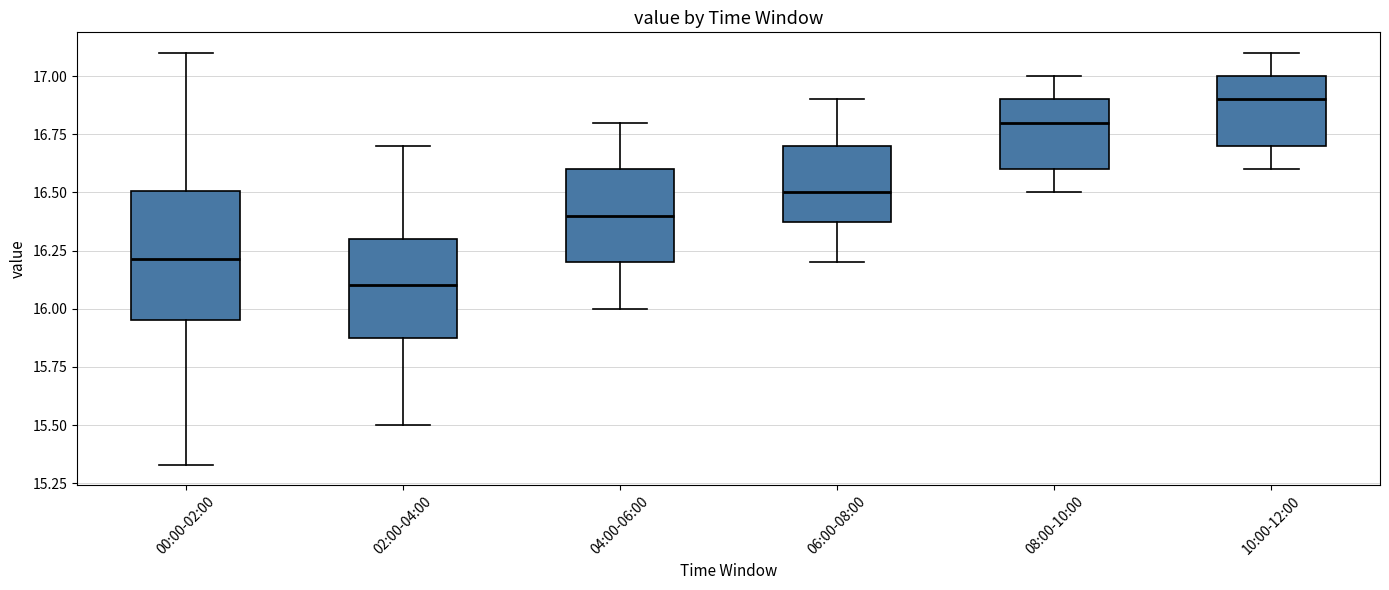

Where does the lower whisker of the box for 10:00-12:00 end on the y-axis? The values are not printed on the chart, so give them approximately, as read against the axis.

16.60